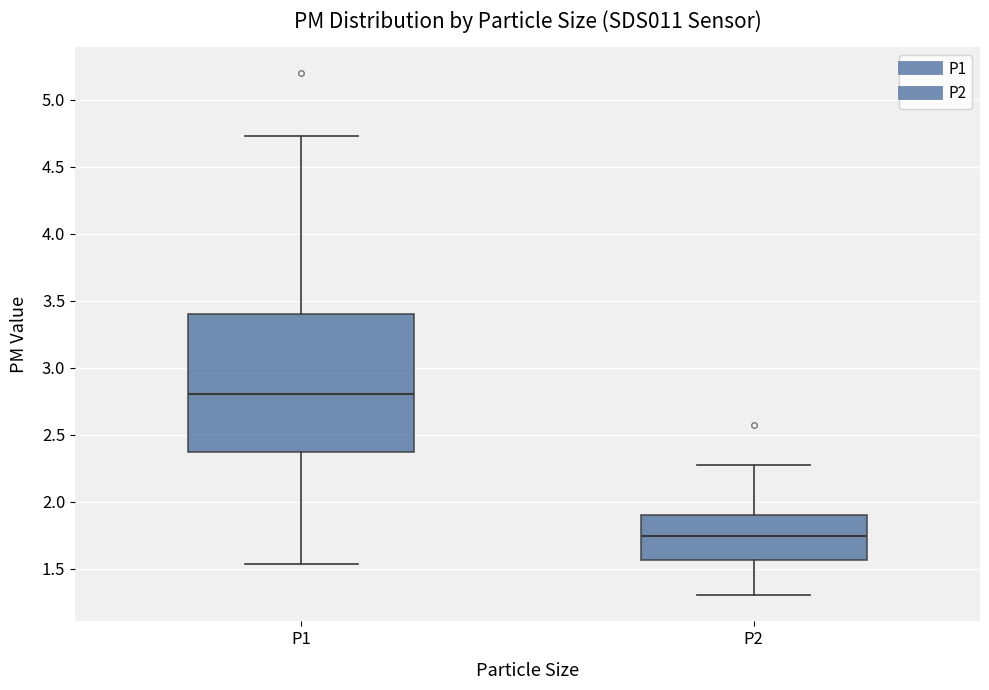

Reading left to right, read every box against the y-axis: the position of its median line, the range the box covers, and the ends of its whiskers. The values are not printed on the chart, so give them approximately, as read against the axis.

P1: median 2.80, box 2.35 to 3.40, whiskers 1.55 to 4.75
P2: median 1.75, box 1.55 to 1.90, whiskers 1.30 to 2.25